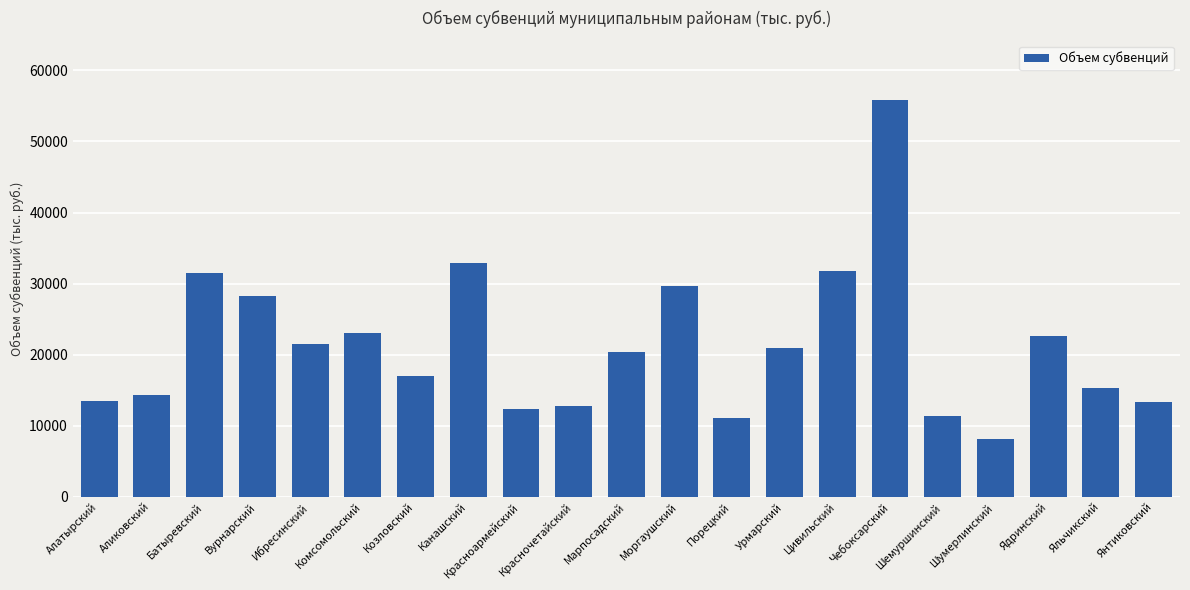

Is it true that the value at Красноармейский is 21430.3?

False